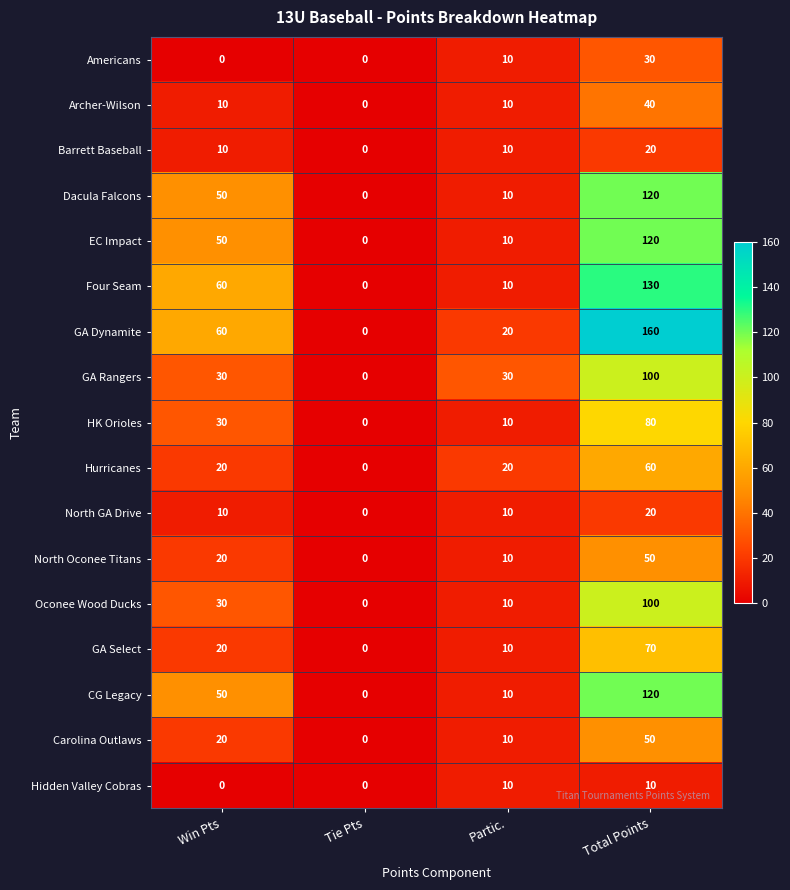

At which category is the sum across all series the highest?

Total Points